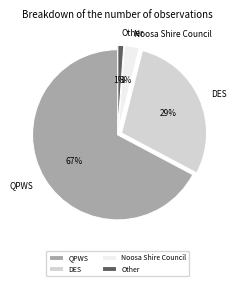

Which has a higher value, Other or DES?

DES